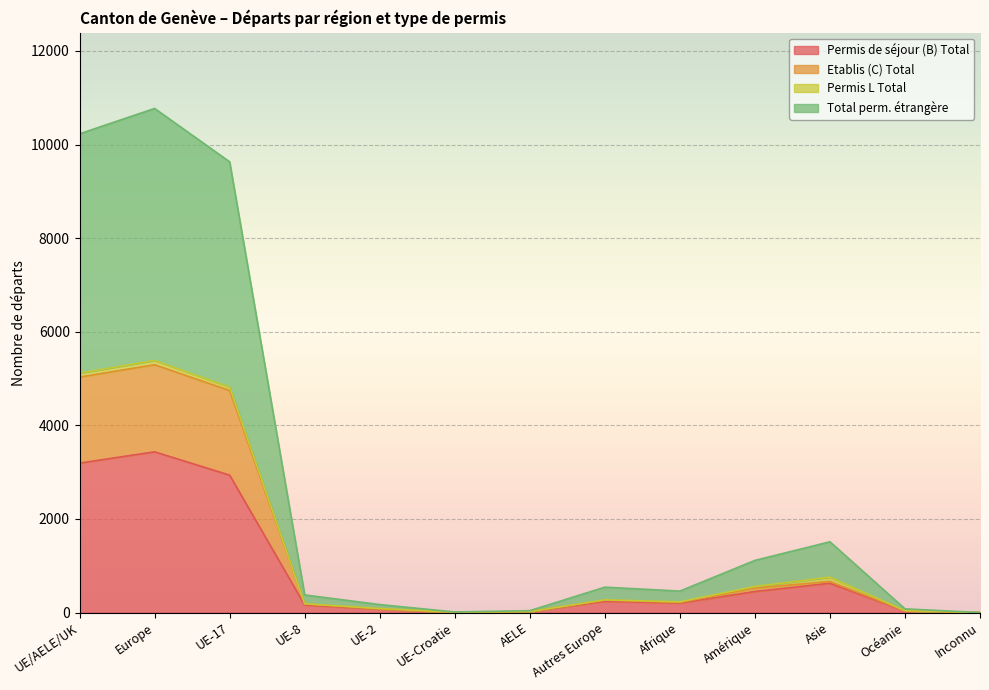

What is the difference between the Total perm. étrangère values at AELE and Europe?

5366